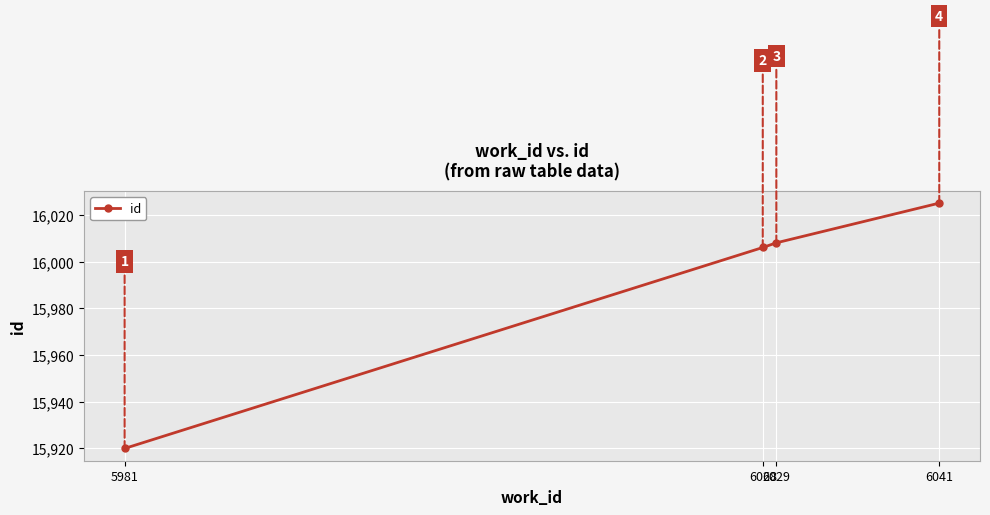

What is the smallest value displayed?

15920